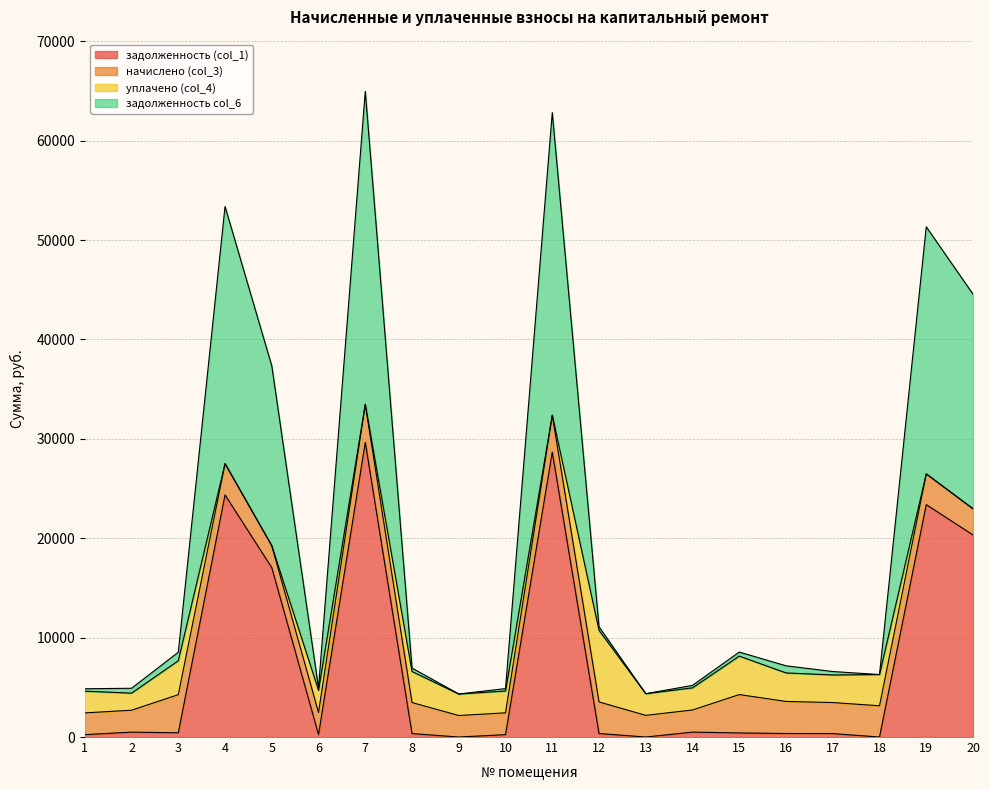

The задолженность (col_1) series shows 17039.1 at 5. True or false?

True